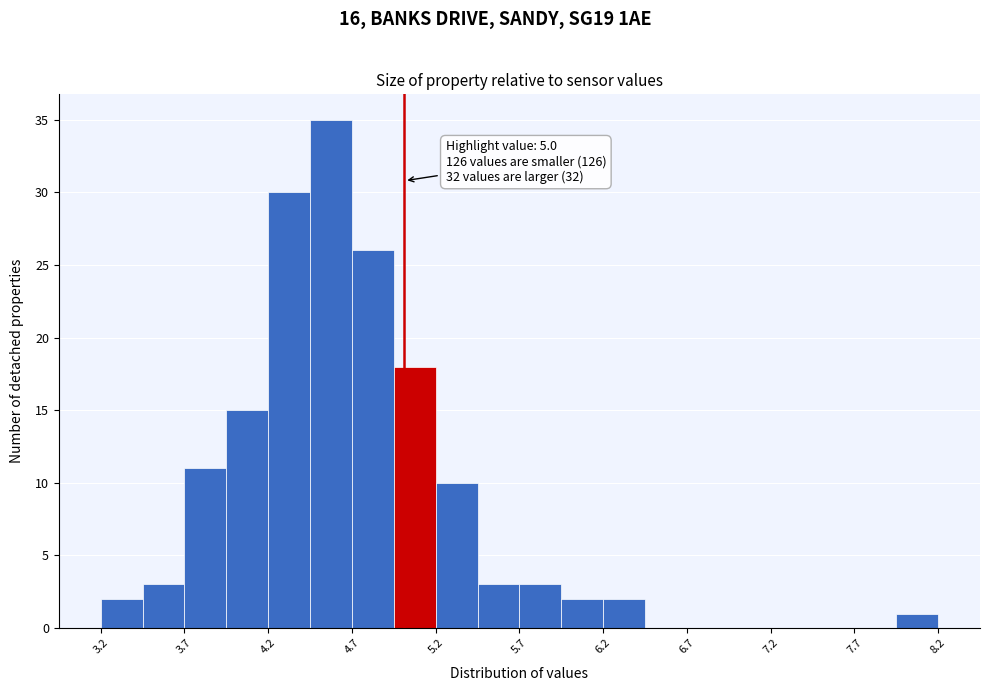

Around what value on the x-axis is the tallest bar? Give the approximate position of its centre, as read against the axis.

4.6